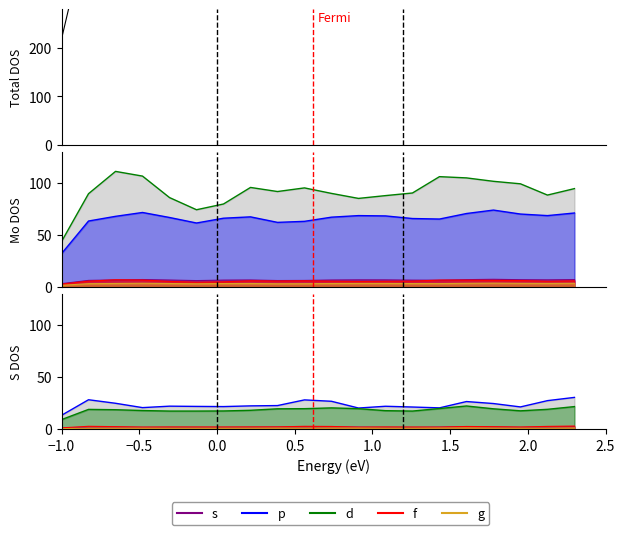

At which label does f reach its minimum?

−1.0